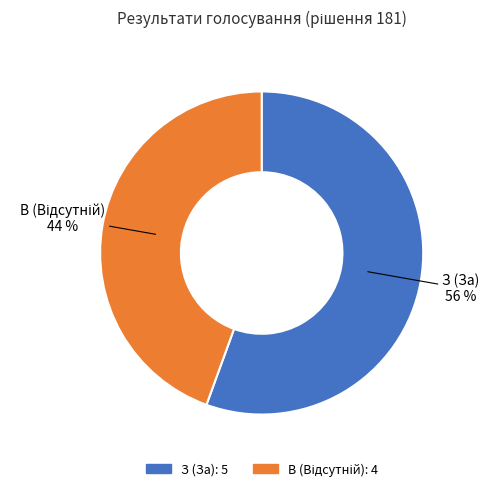

Is it true that З (За) is 56% of the pie?

True